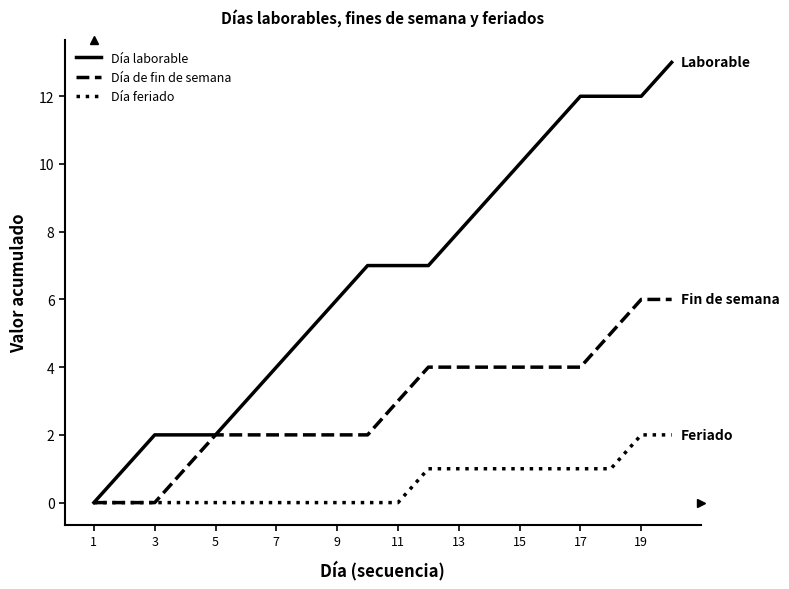

Count the number of categories in the chart.

20